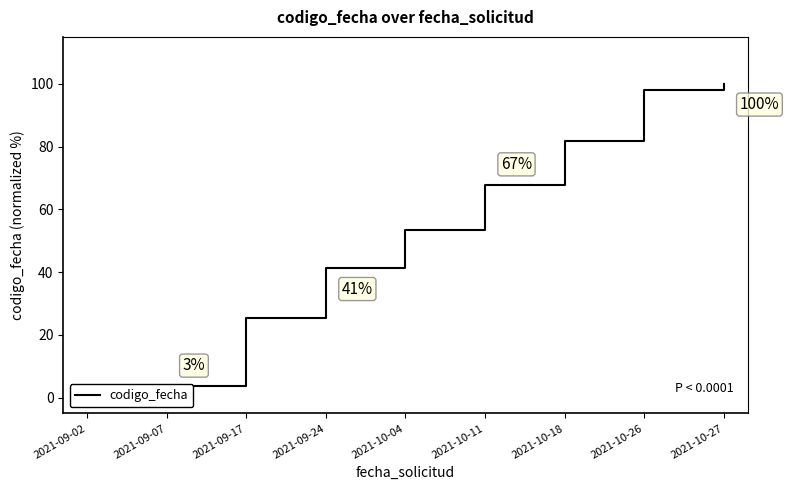

What is the label of the 5th point from the left?

2021-10-04